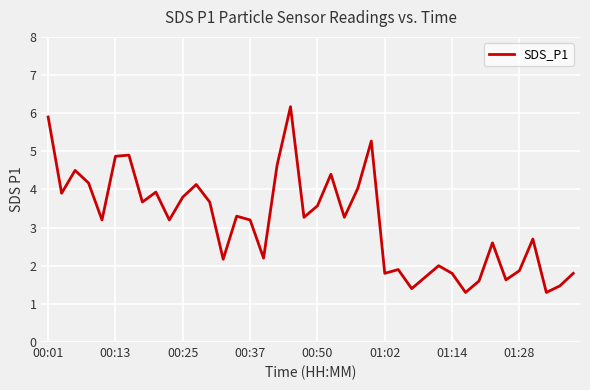

What is the minimum value shown in the chart?

1.3